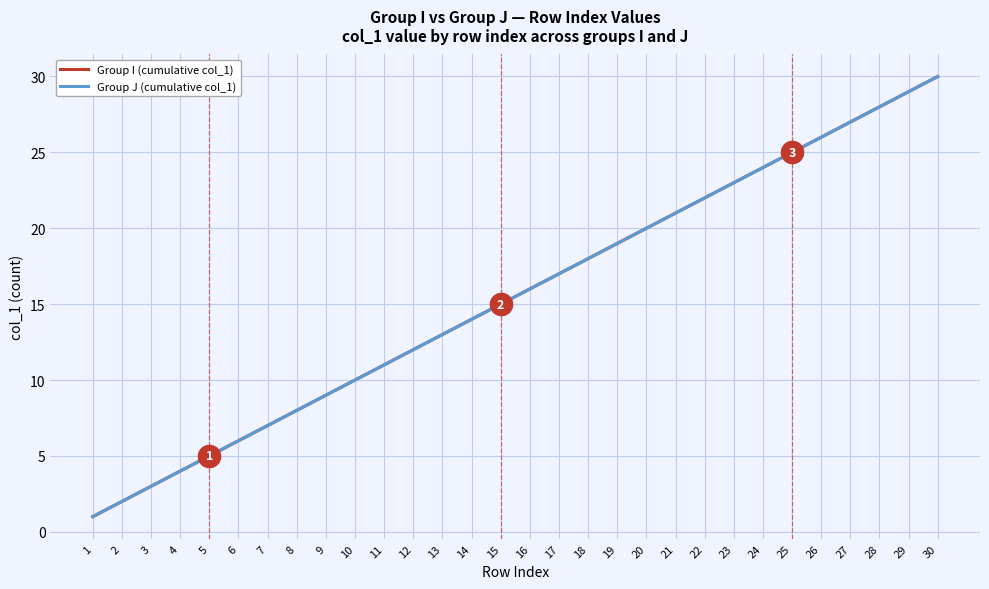

Does the chart have visible grid lines?

Yes